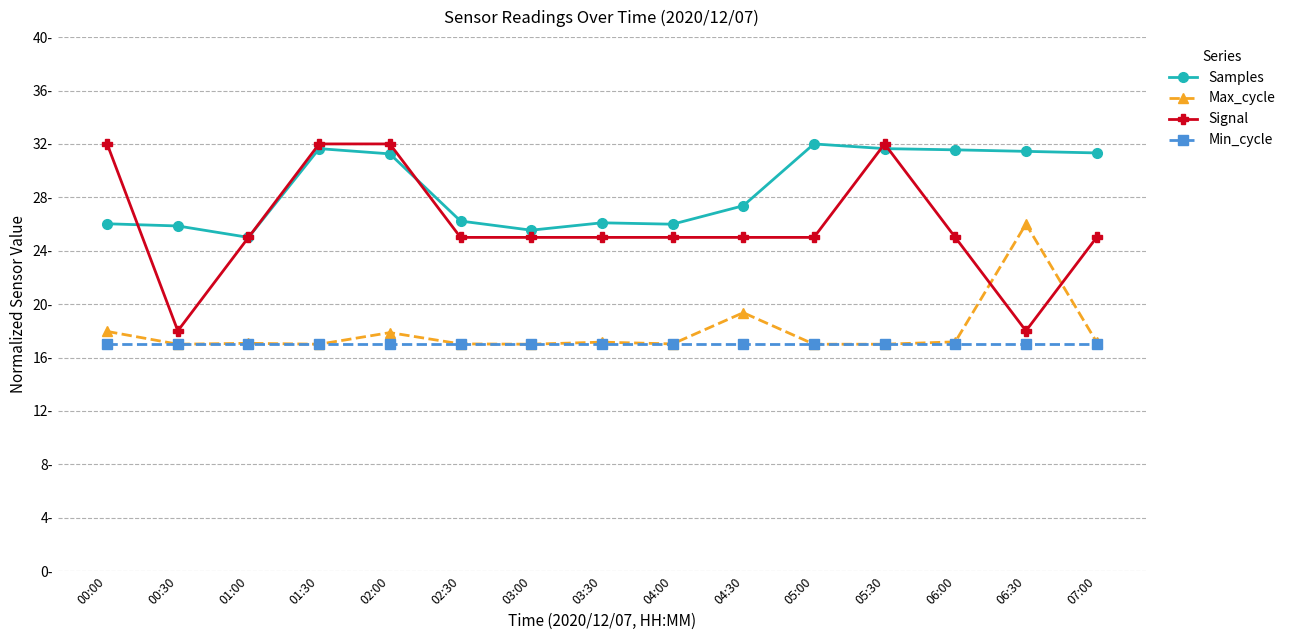

Does the chart have visible grid lines?

Yes